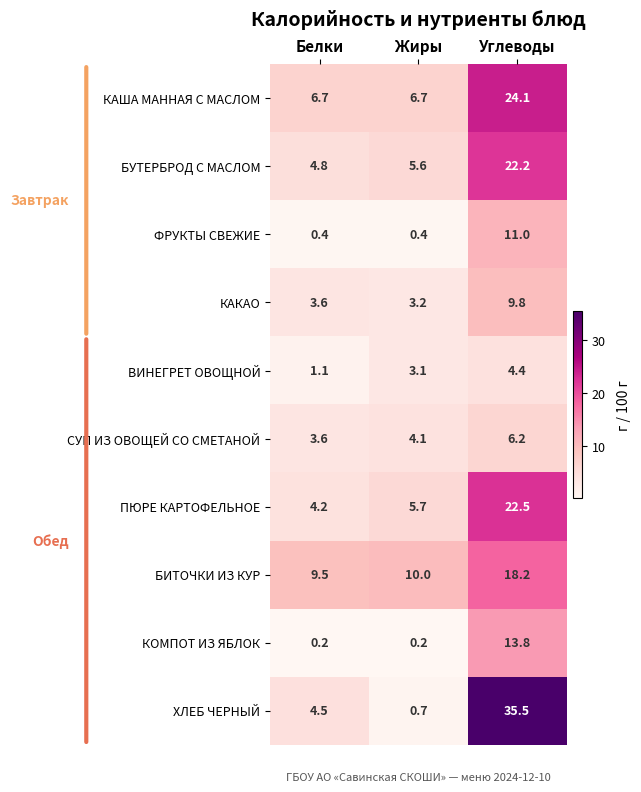

Which series has the largest range (max minus min)?

ХЛЕБ ЧЕРНЫЙ